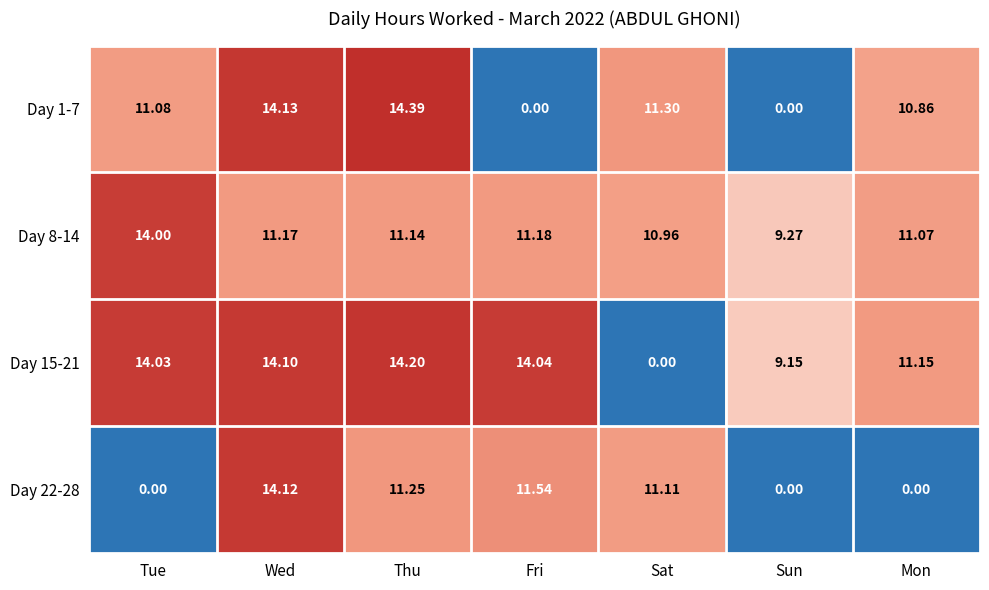

At which category is the sum across all series the highest?

Wed